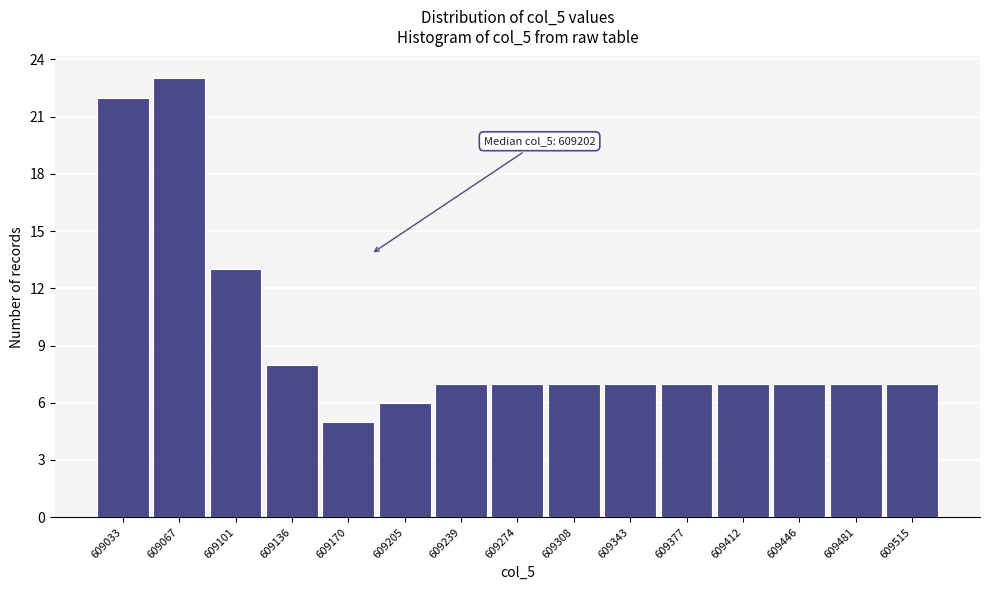

Reading left to right, transcribe all the data shown in this chart.

22	23	13	8	5	6	7	7	7	7	7	7	7	7	7